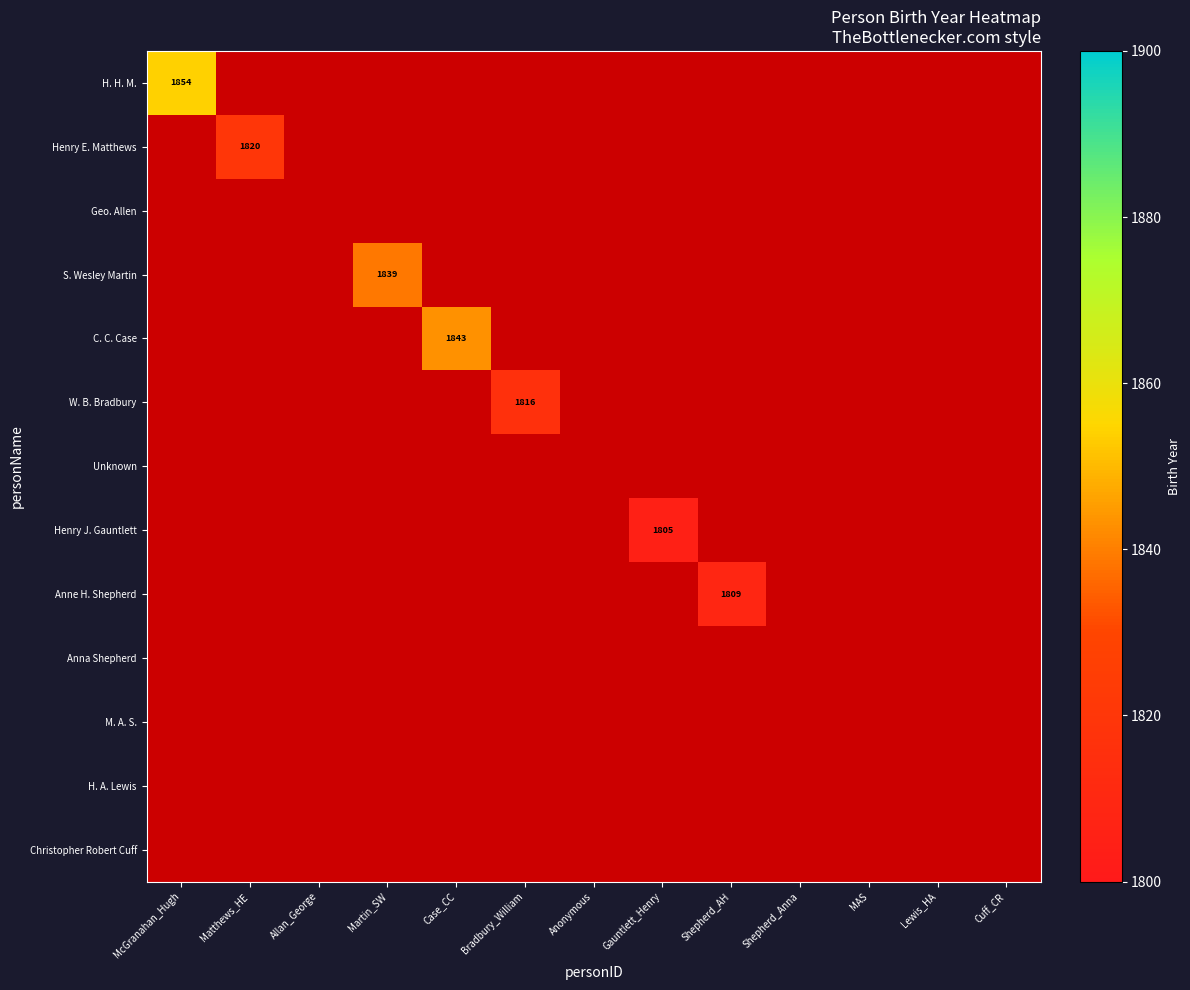

How many categories are shown in the chart?

13